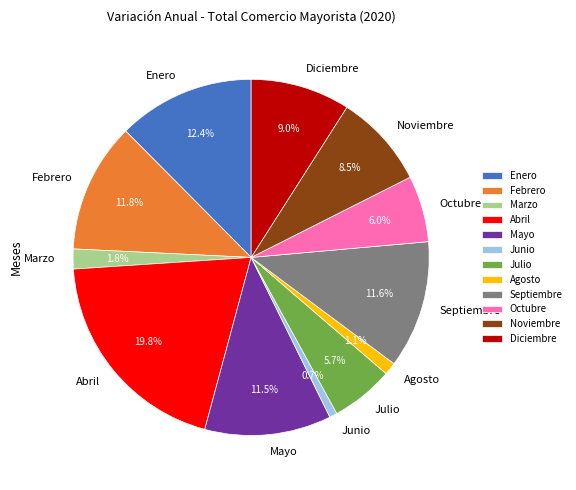

Which slice is the largest?

Abril